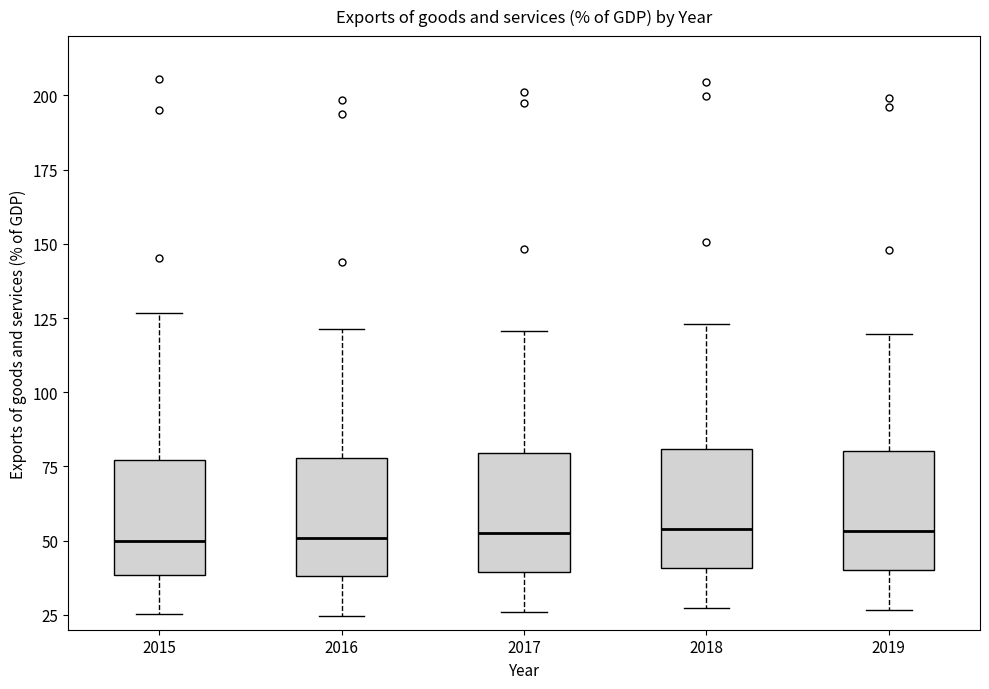

Where is the lower edge of the box at x = 2019 on the y-axis? The values are not printed on the chart, so give them approximately, as read against the axis.

40